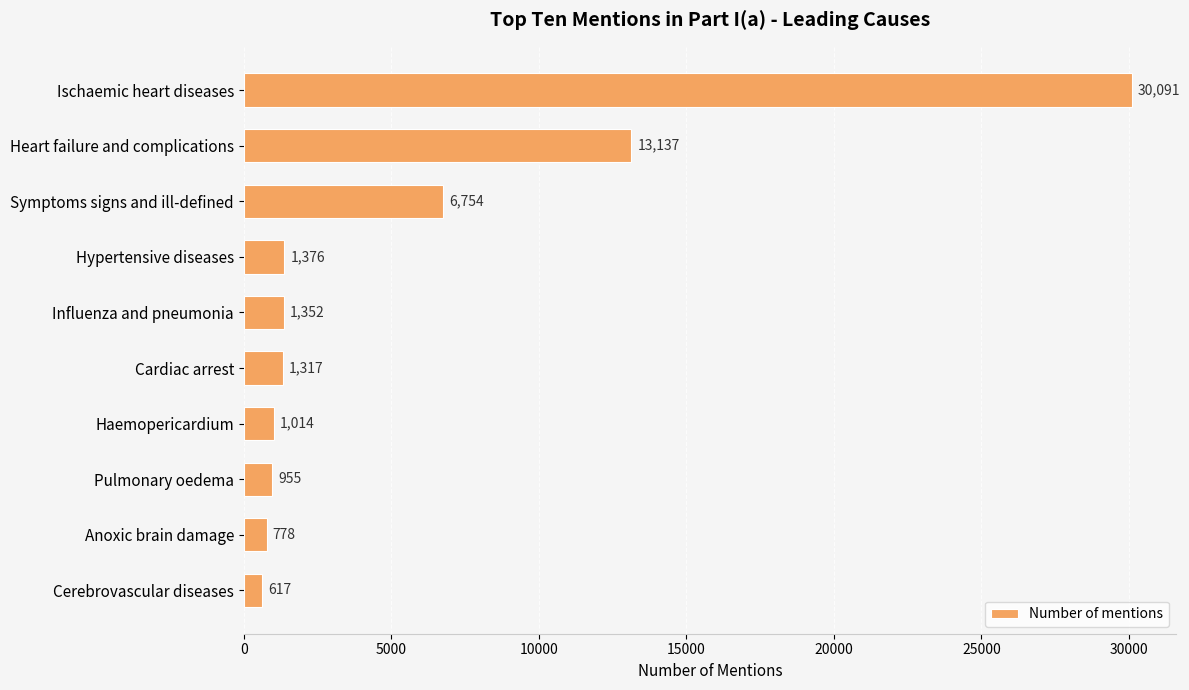

The chart shows a value of 2324 at Cardiac arrest. True or false?

False